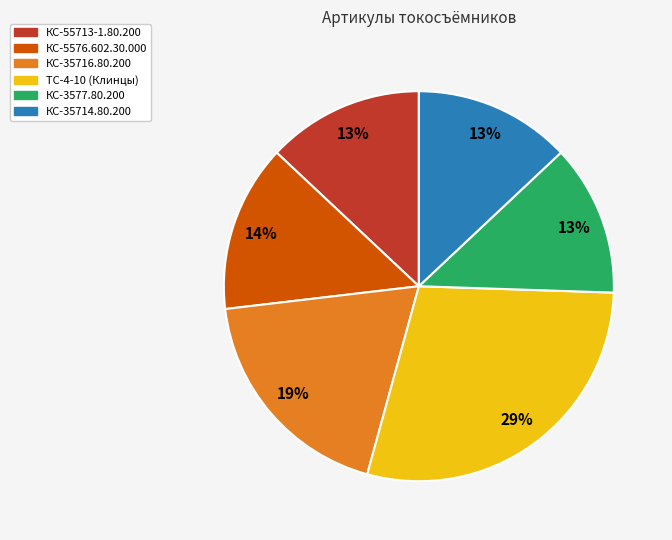

Which category has the biggest portion of the pie?

ТС-4-10 (Клинцы)